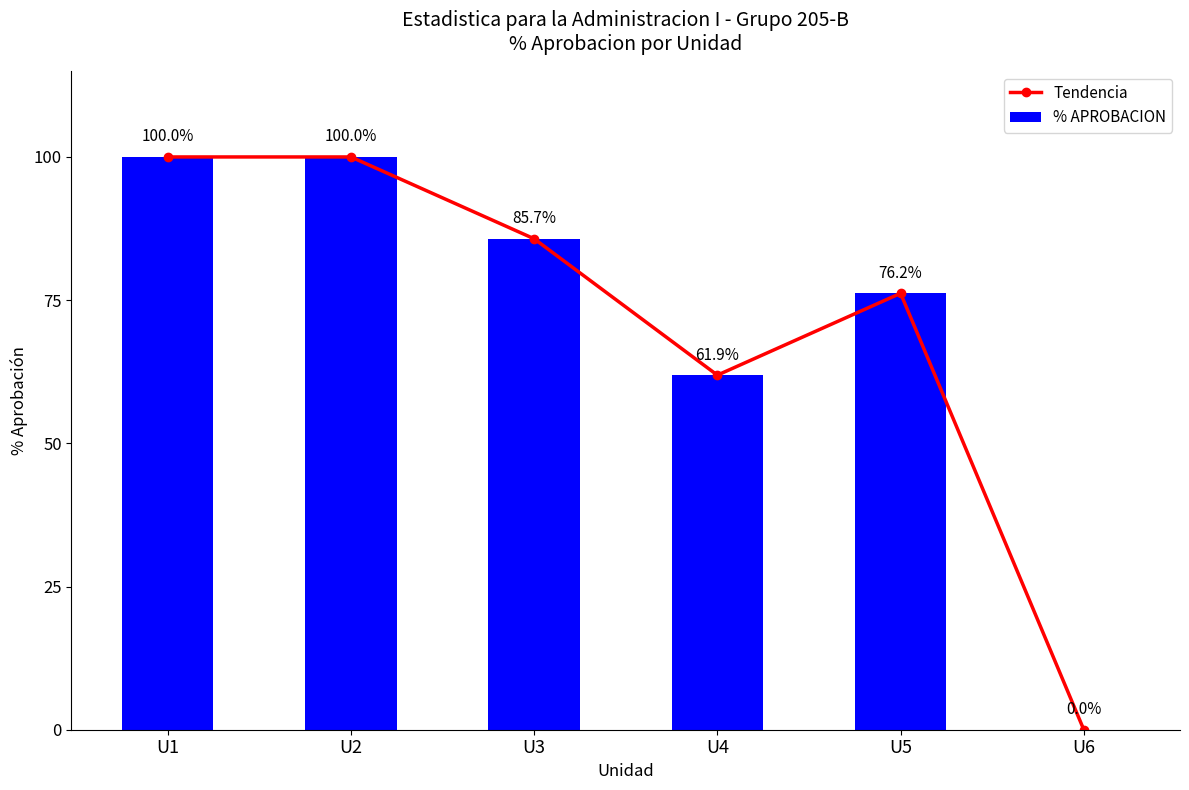

Which series has the widest spread of values?

Tendencia